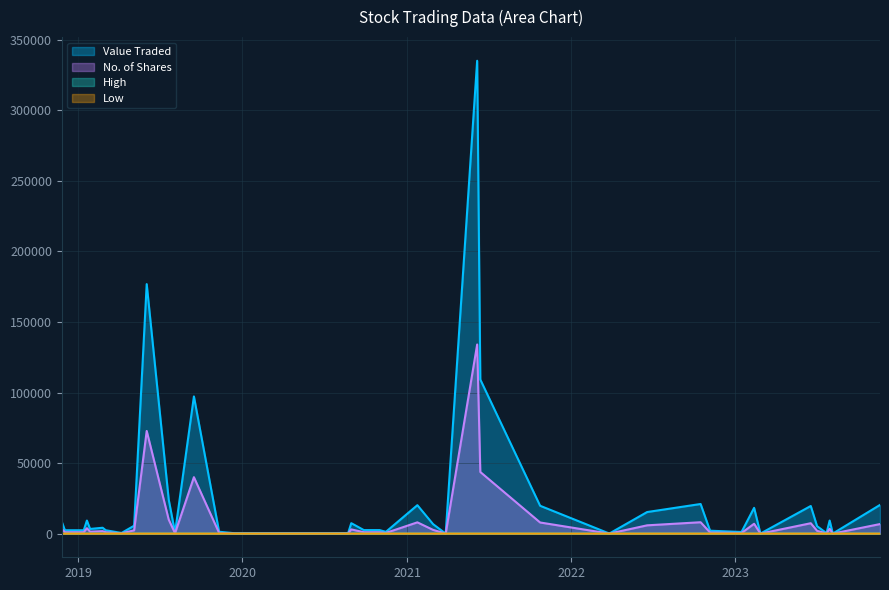

Does the chart have visible grid lines?

Yes